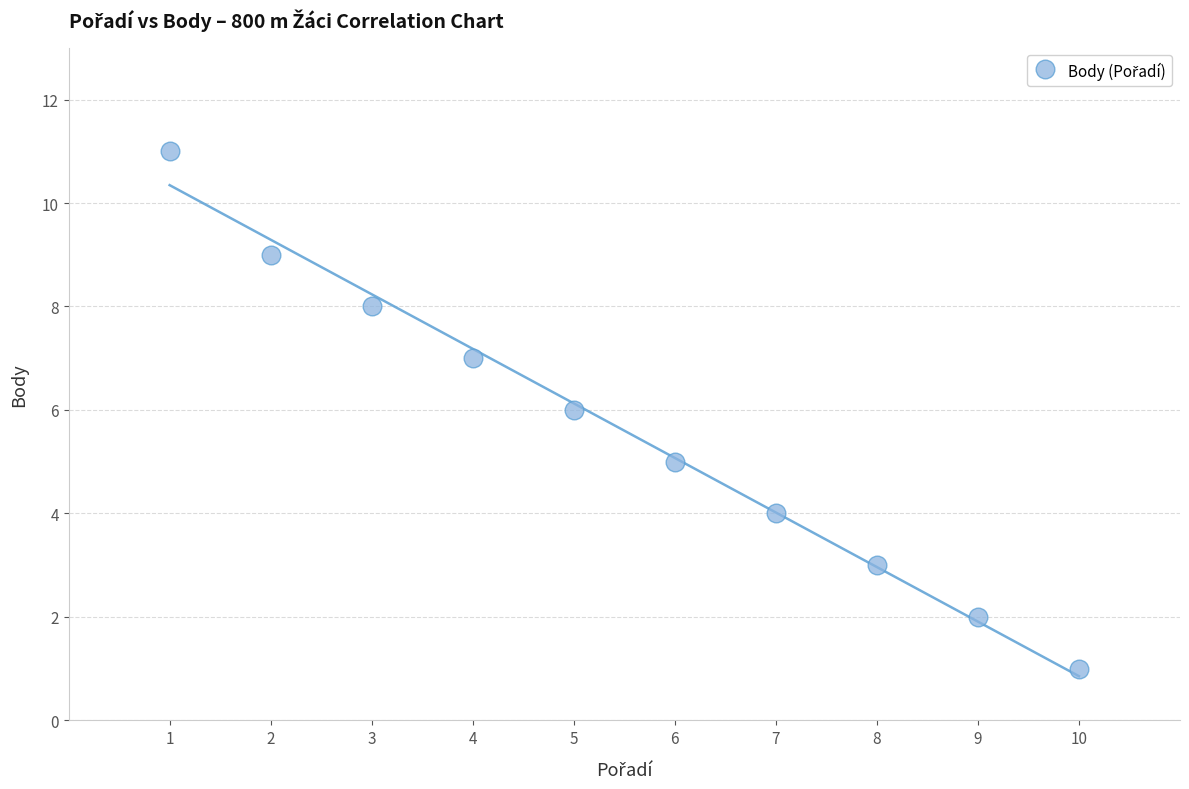

What is the average X value?

6